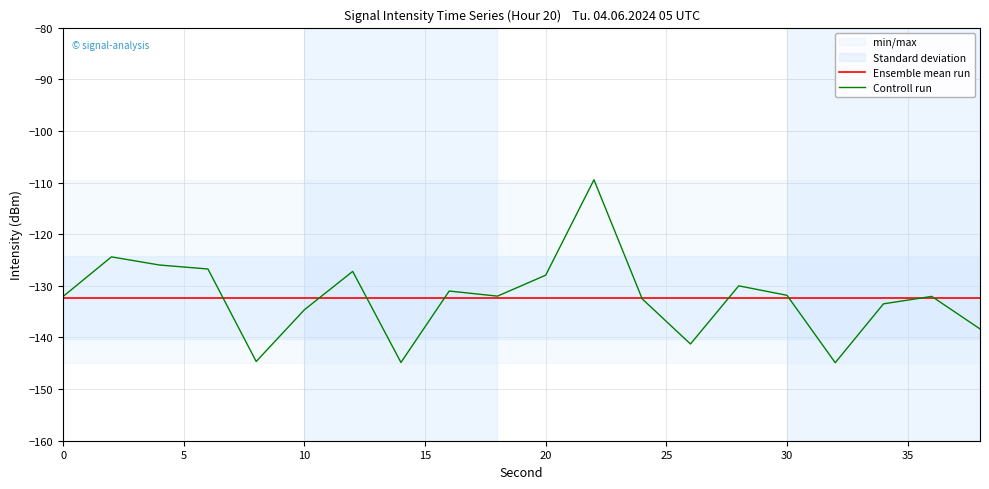

Is the value of Ensemble mean run at 0 greater than the value of Controll run at 0?

No